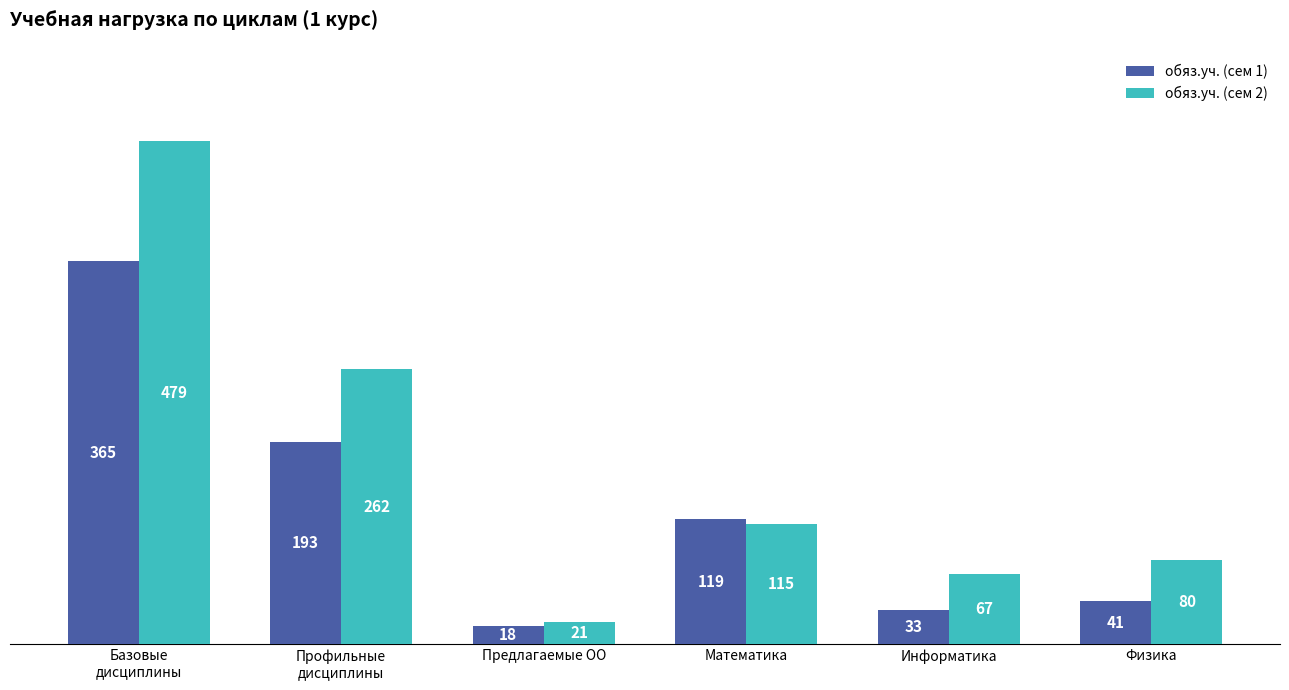

How many data points in обяз.уч. (сем 2) are less than 115?

3